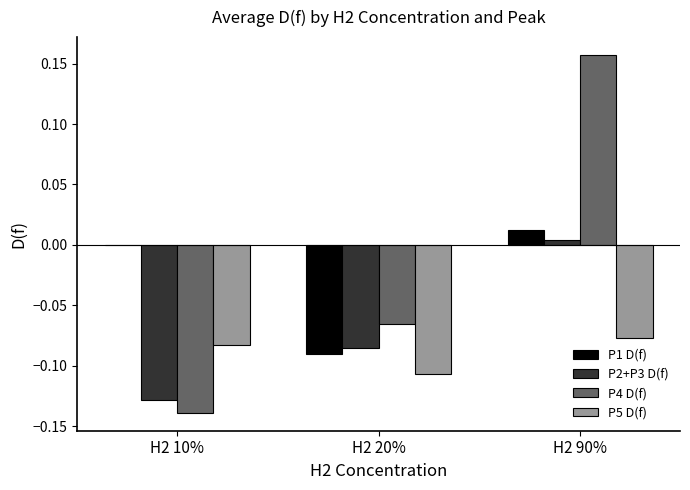

Which series has the largest total across all categories?

P4 D(f)